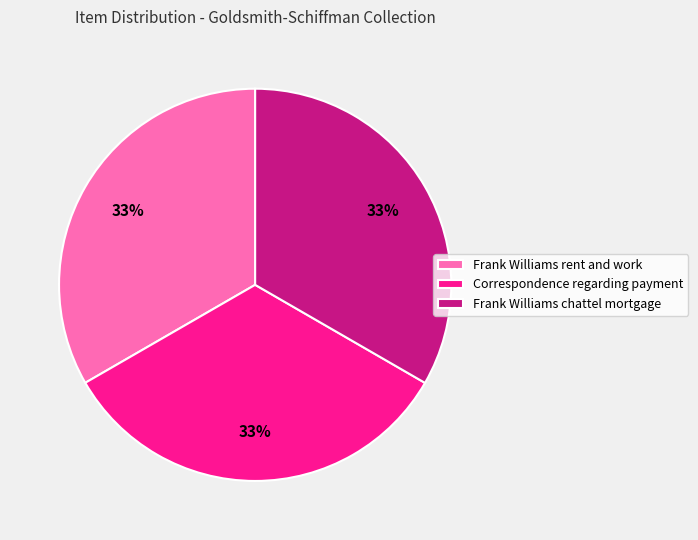

What is the ratio of the value at Frank Williams chattel mortgage to the value at Frank Williams rent and work?

1.0